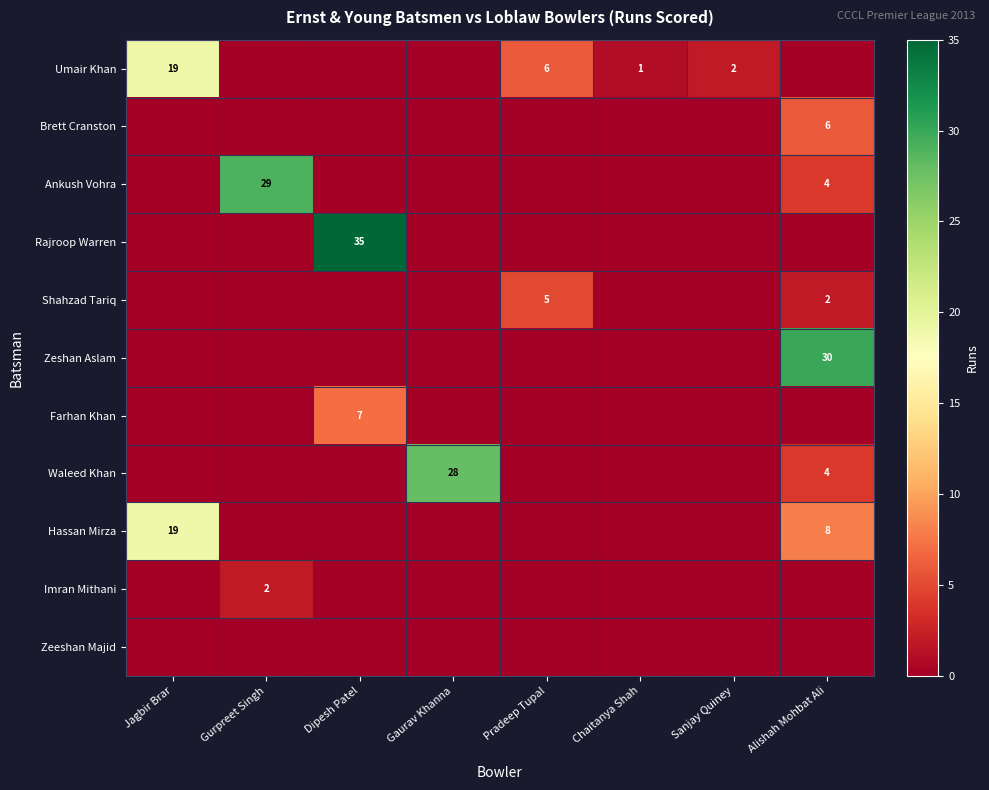

True or false: Farhan Khan has a value of 7 at Dipesh Patel.

True